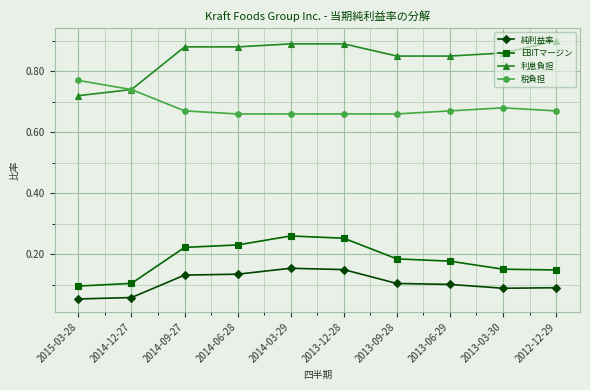

How many lines are shown in the chart?

4